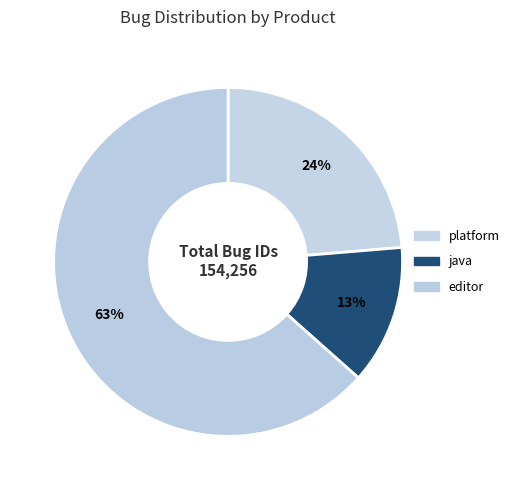

How many slices are in this pie chart?

3